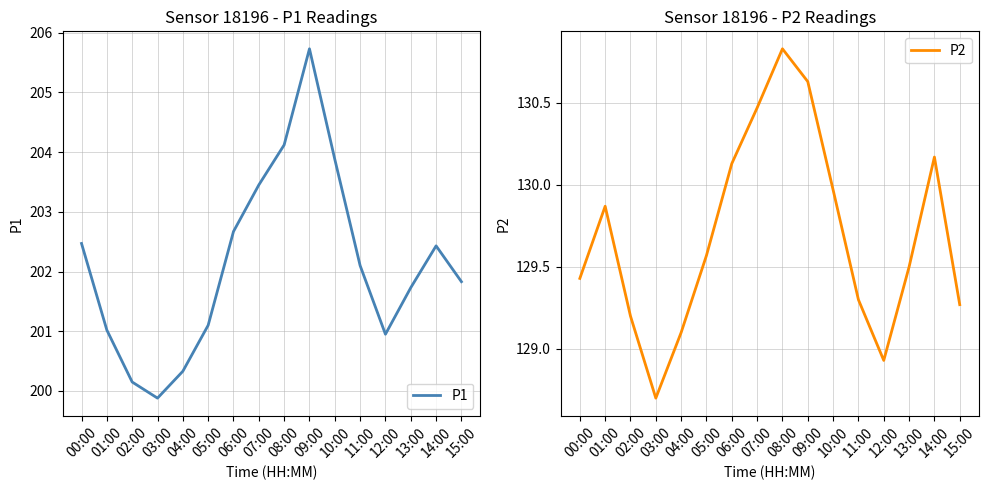

Which category has the highest value in the P2 series?

08:00